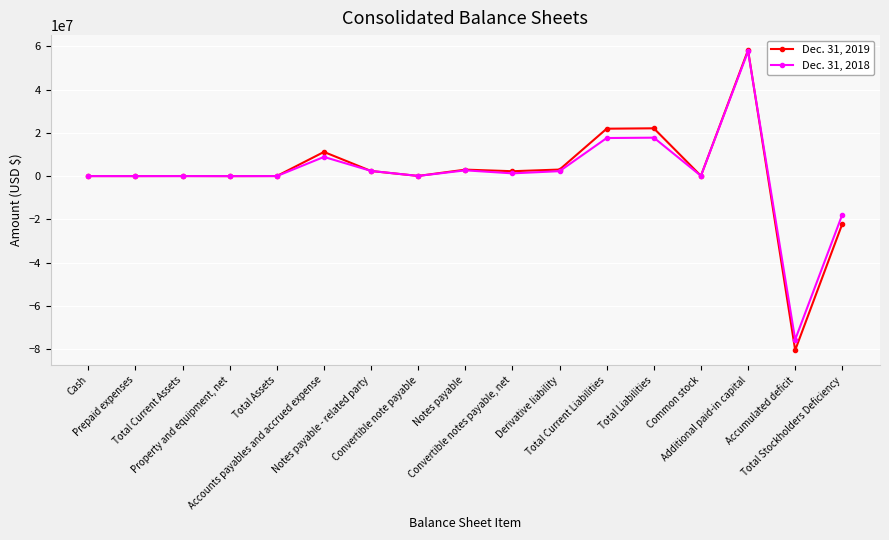

Rank the series by their average value, from highest to lowest.

Dec. 31, 2019, Dec. 31, 2018